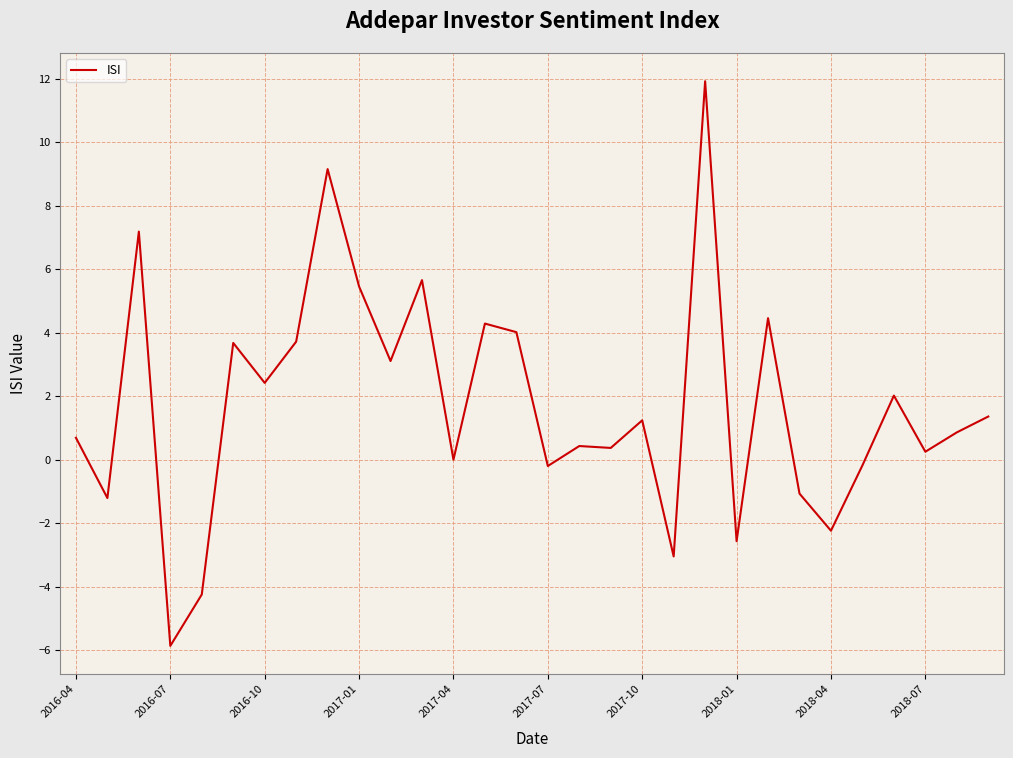

What is the difference between the maximum and minimum values?

17.8